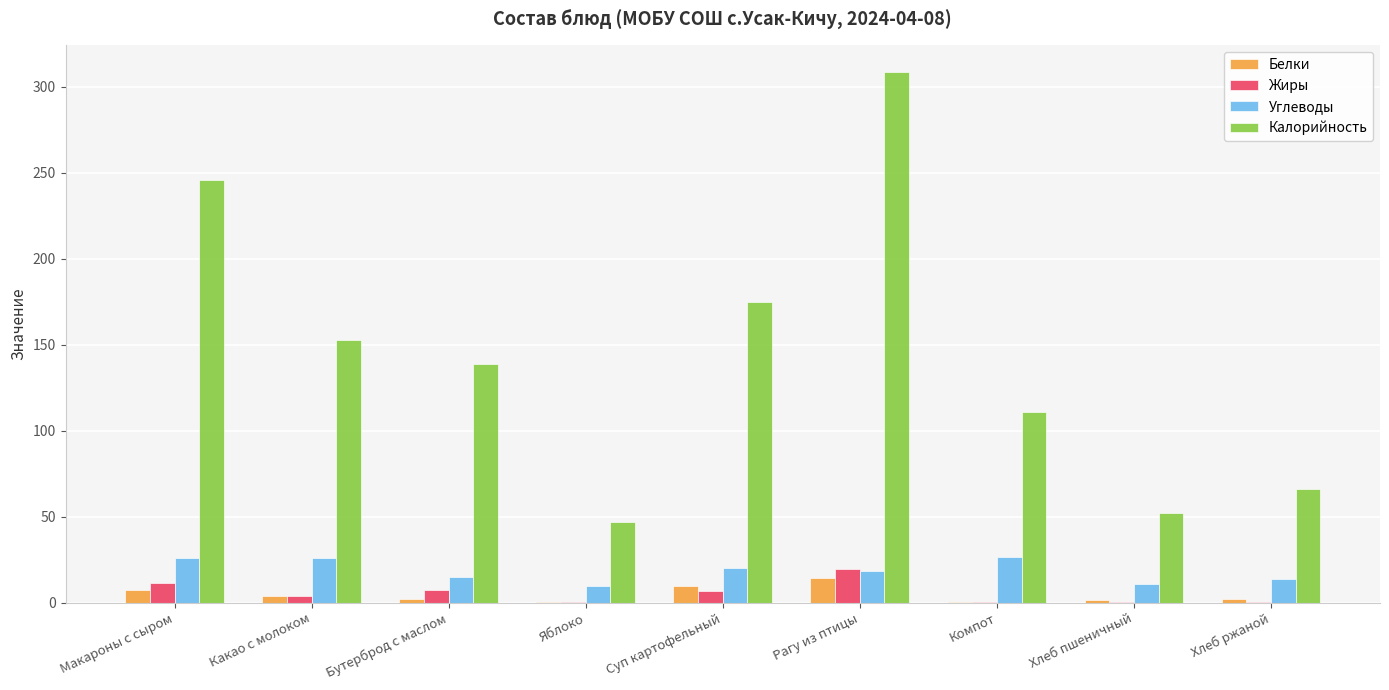

Which category has the highest value in the Калорийность series?

Рагу из птицы